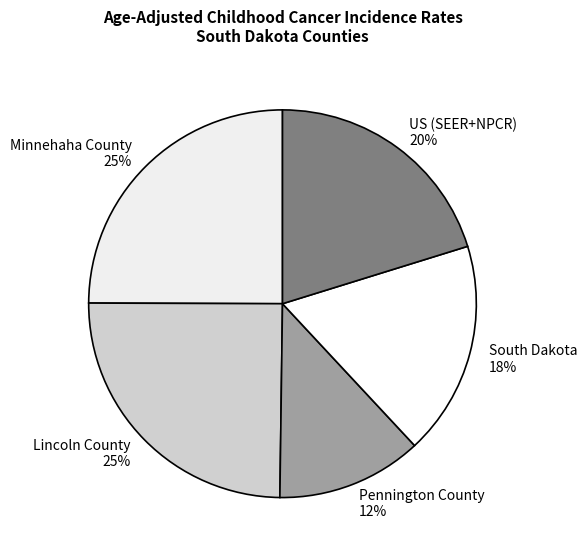

Approximately how many times larger is the value at South Dakota compared to US (SEER+NPCR)?

0.9